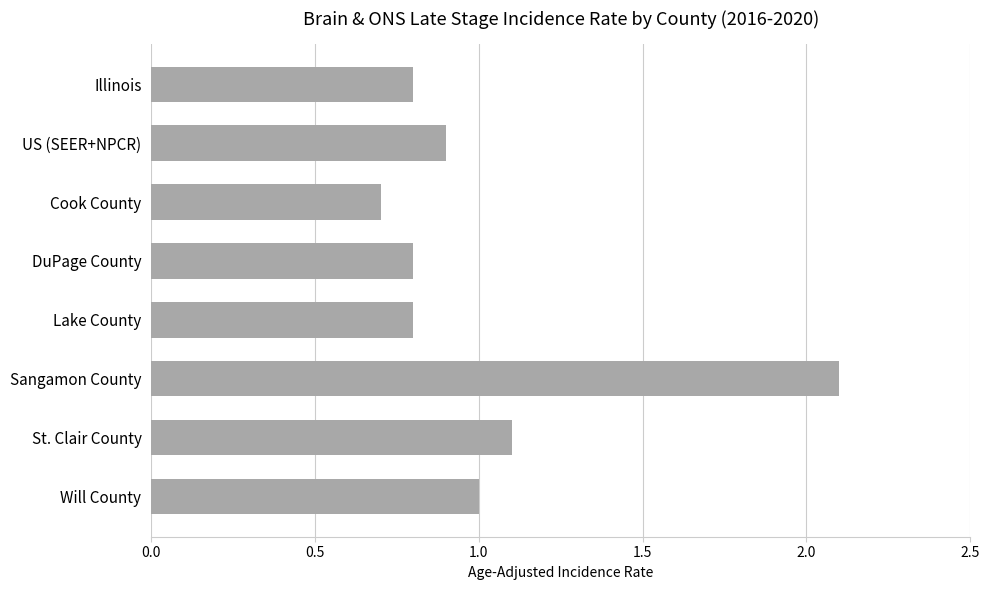

What is the greatest value displayed?

2.1